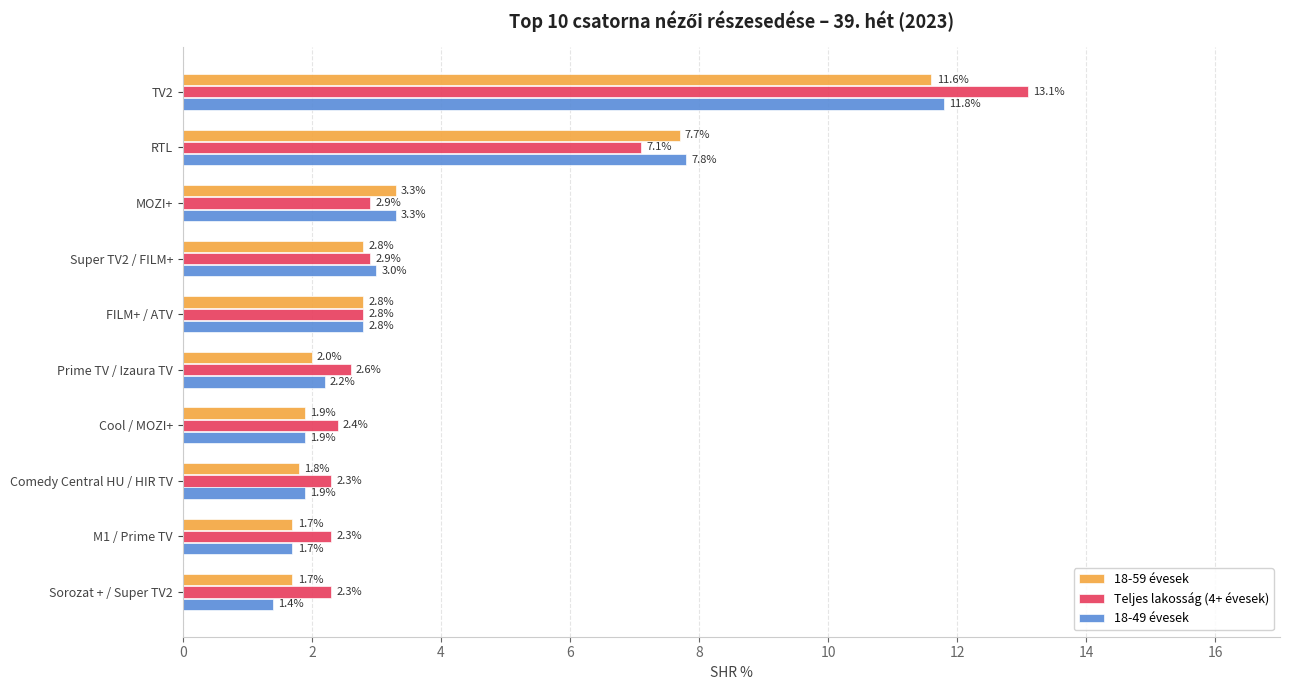

At TV2, list the series in order from smallest to largest.

18-59 évesek, 18-49 évesek, Teljes lakosság (4+ évesek)